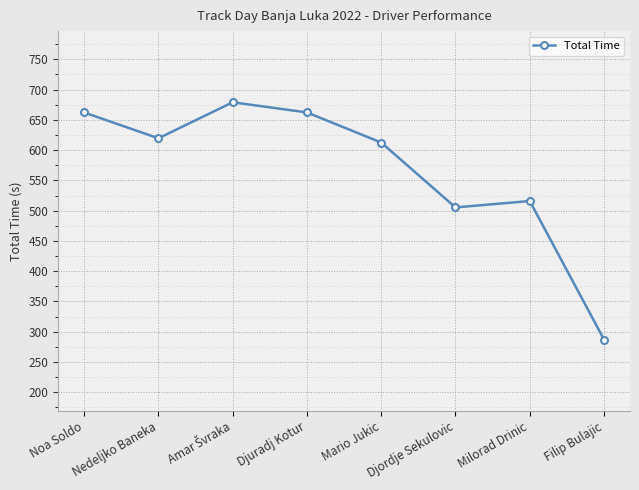

How many values exceed 619?

4